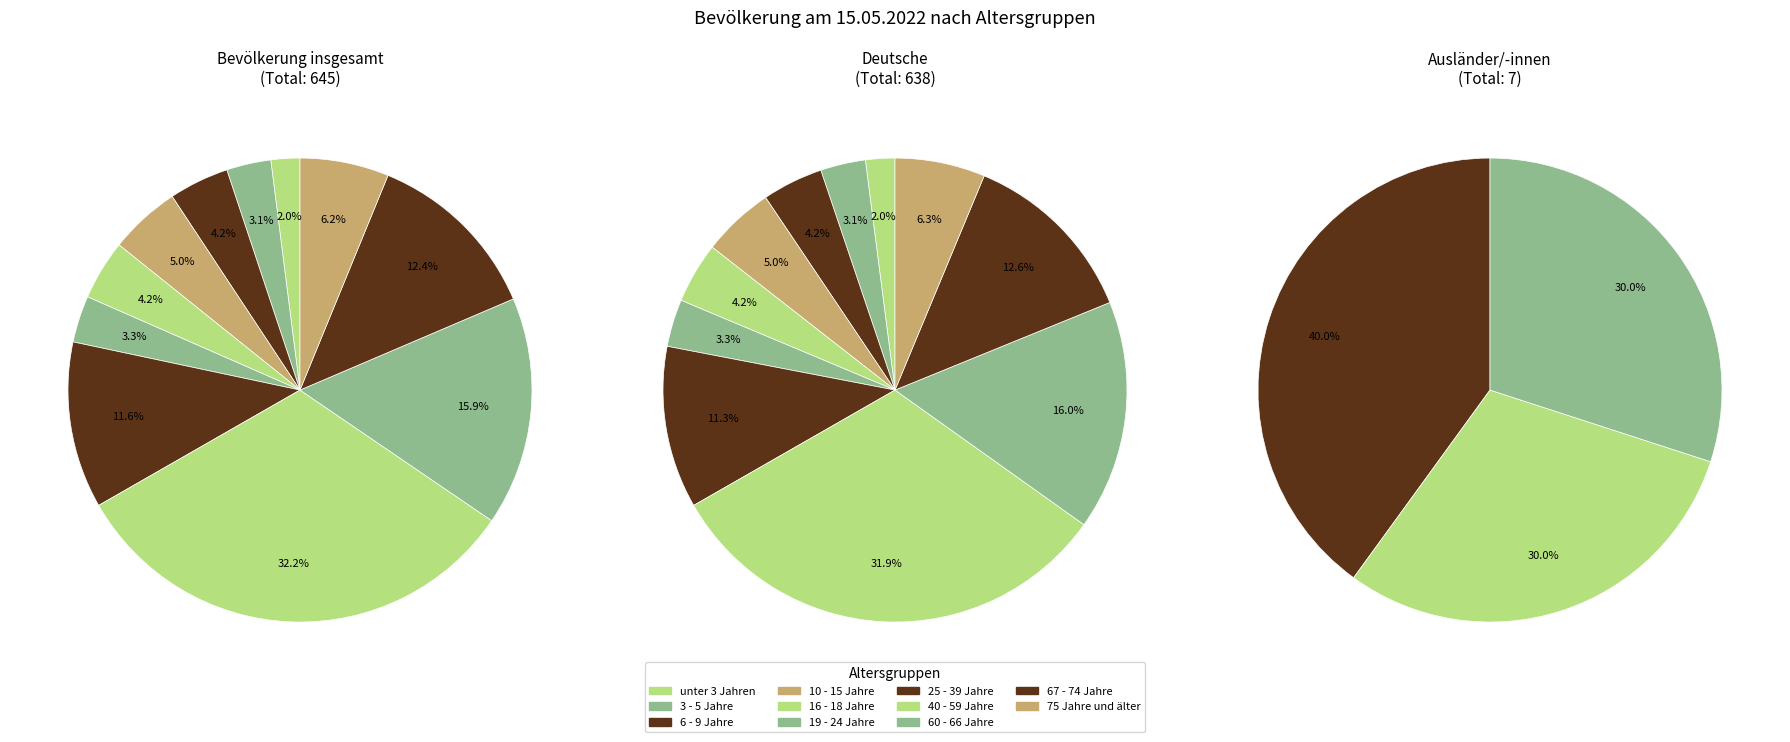

Is the sum of 40 - 59 Jahre and 3 - 5 Jahre greater than half?

No